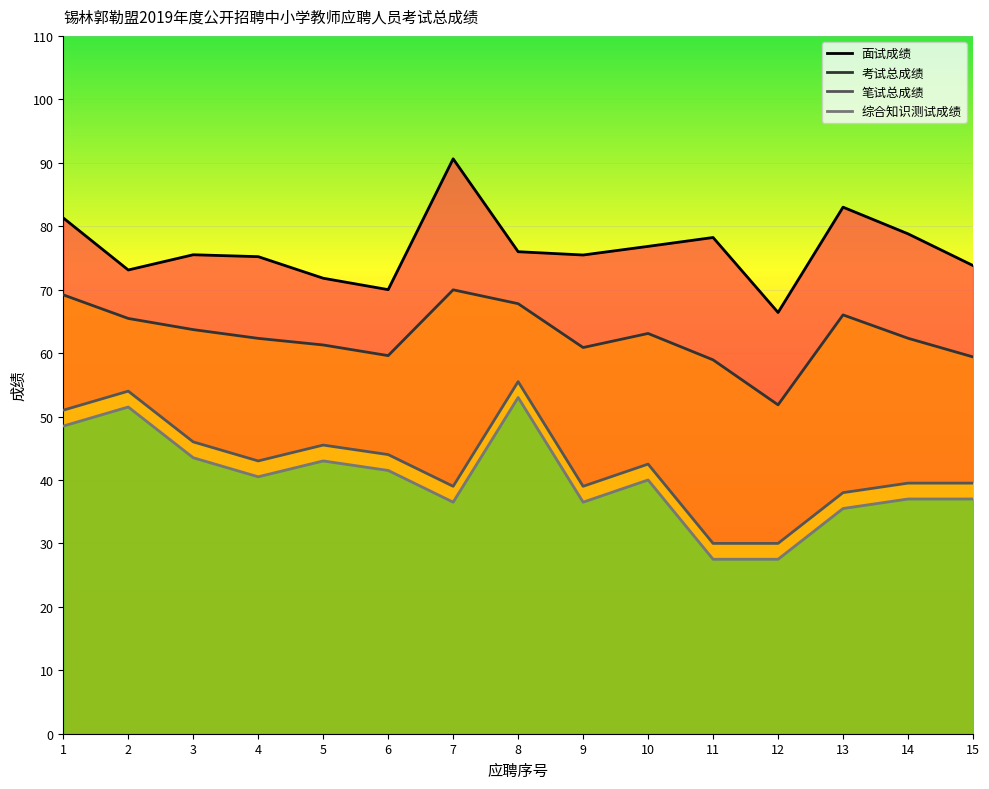

Reading left to right, transcribe all the data shown in this chart.

面试成绩: 81.3	73.1	75.5	75.2	71.8	70.0	90.6	76.0	75.5	76.8	78.2	66.4	83.0	78.8	73.8
考试总成绩: 69.2	65.5	63.7	62.3	61.3	59.6	70.0	67.8	60.9	63.1	58.9	51.8	66.0	62.3	59.4
笔试总成绩: 51.0	54.0	46.0	43.0	45.5	44.0	39.0	55.5	39.0	42.5	30.0	30.0	38.0	39.5	39.5
综合知识测试成绩: 48.5	51.5	43.5	40.5	43.0	41.5	36.5	53.0	36.5	40.0	27.5	27.5	35.5	37.0	37.0